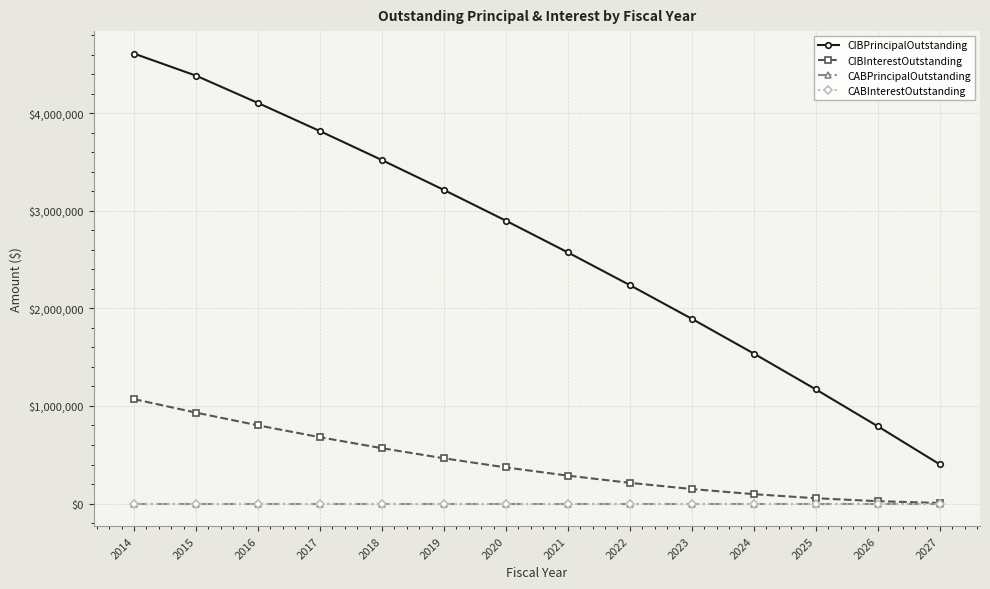

True or false: CABInterestOutstanding has more than 0 interior local peaks.

False